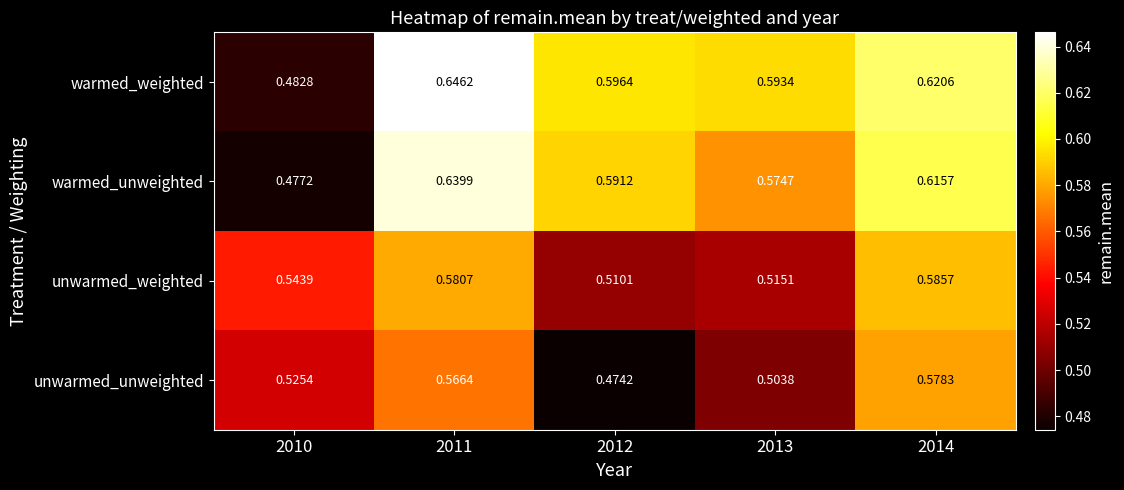

Which series has the largest total across all categories?

warmed_weighted